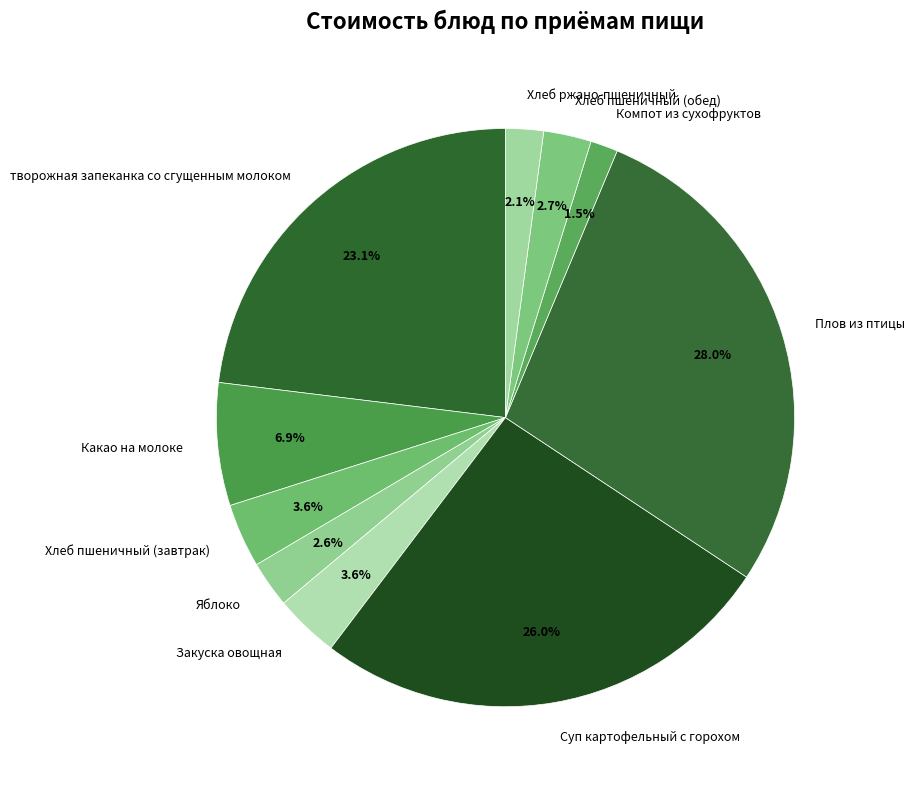

How many slices are in this pie chart?

10